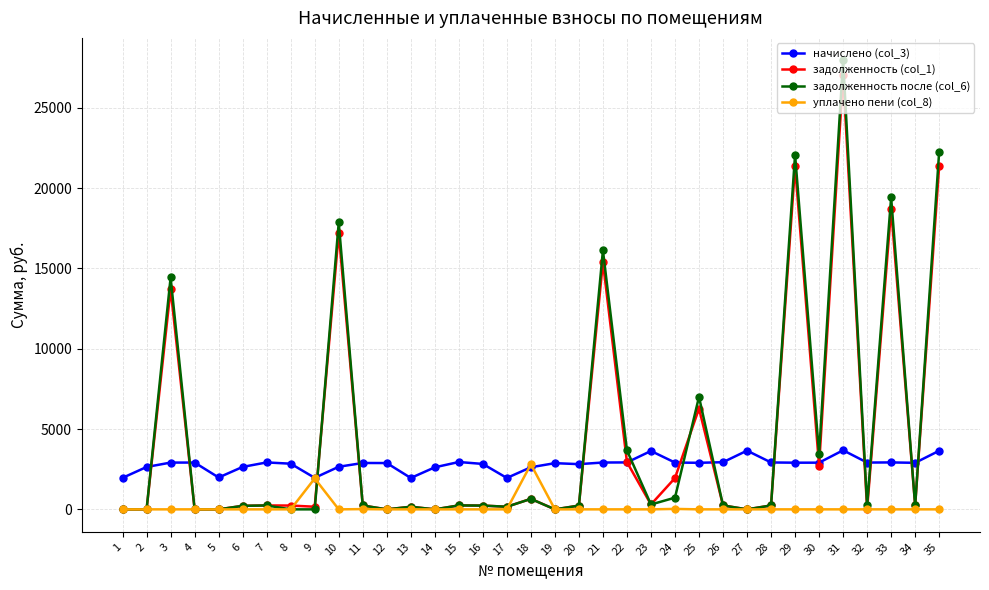

True or false: задолженность (col_1) has more than 2 points higher than both neighbors.

True